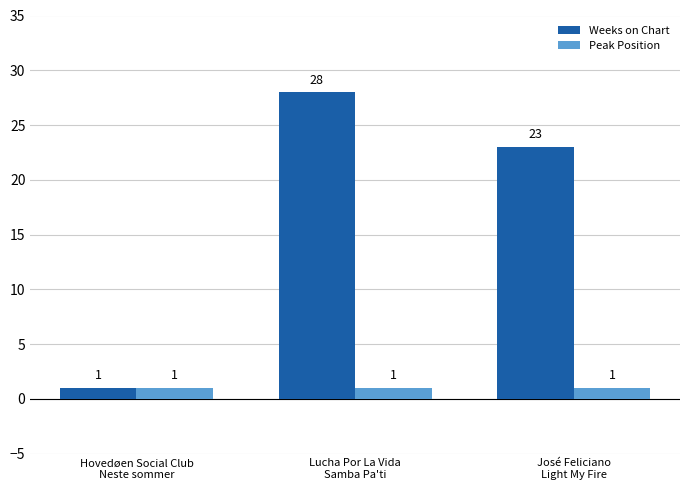

What is the greatest value displayed?

28